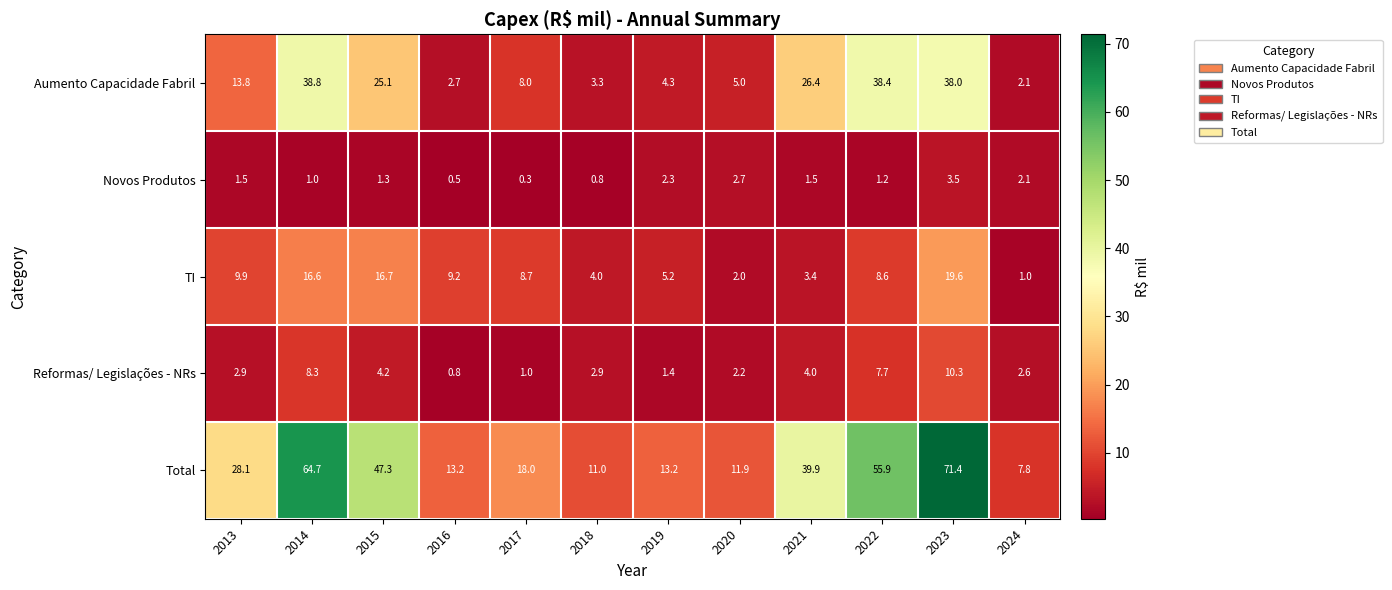

What is the sum of the Aumento Capacidade Fabril values at 2016 and 2020?

7.7